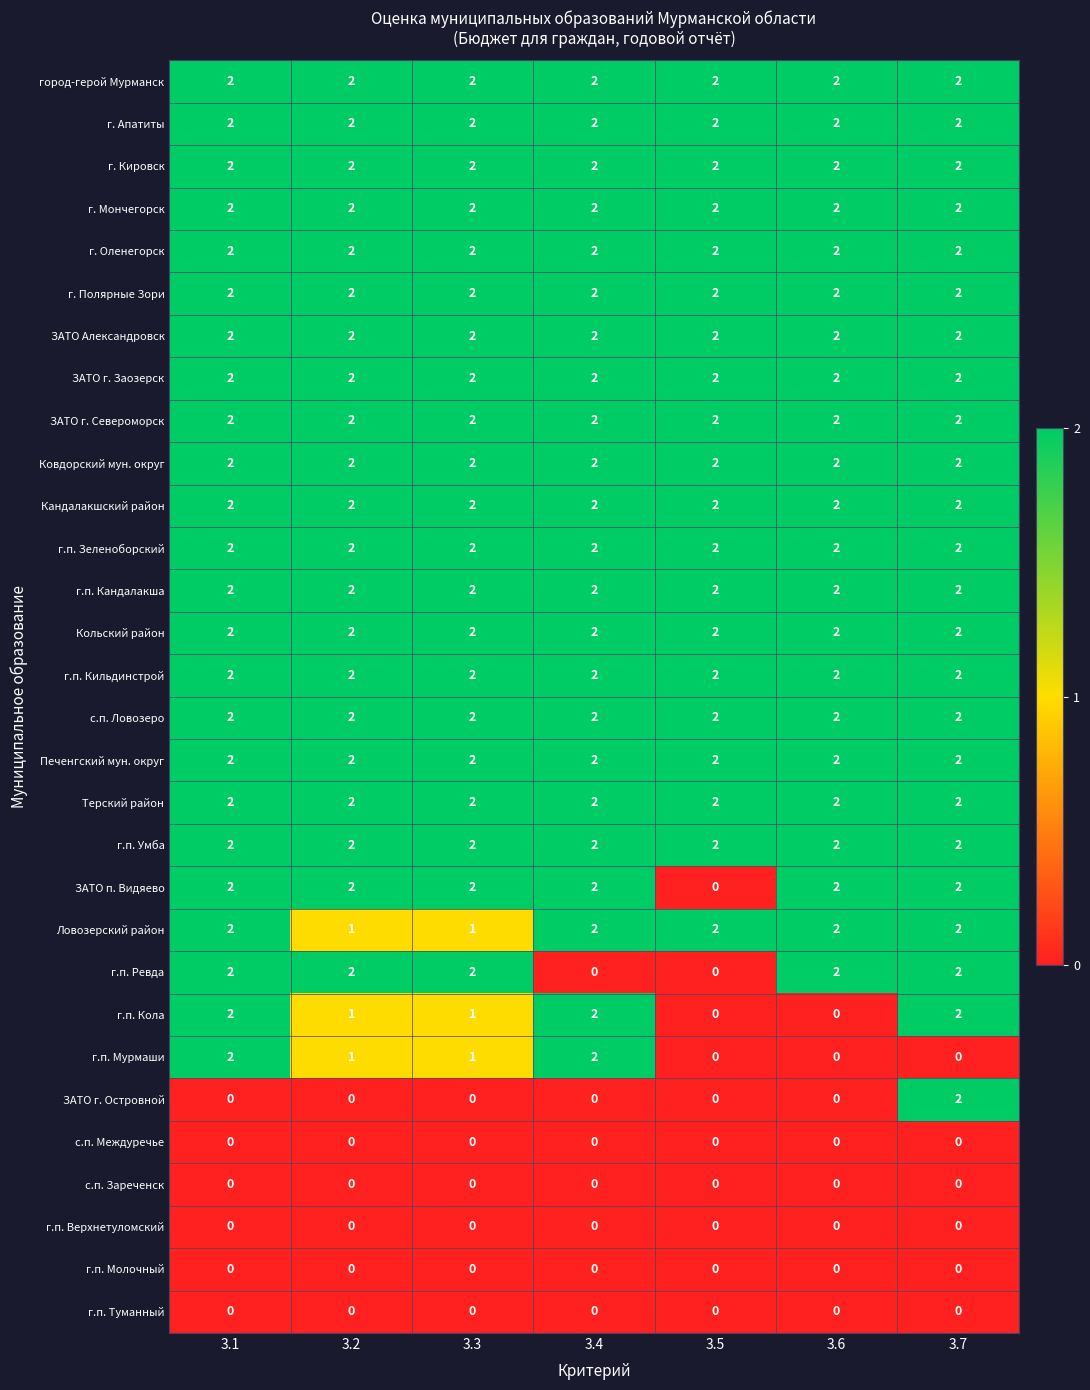

At how many categories does at least one series exceed 1?

7